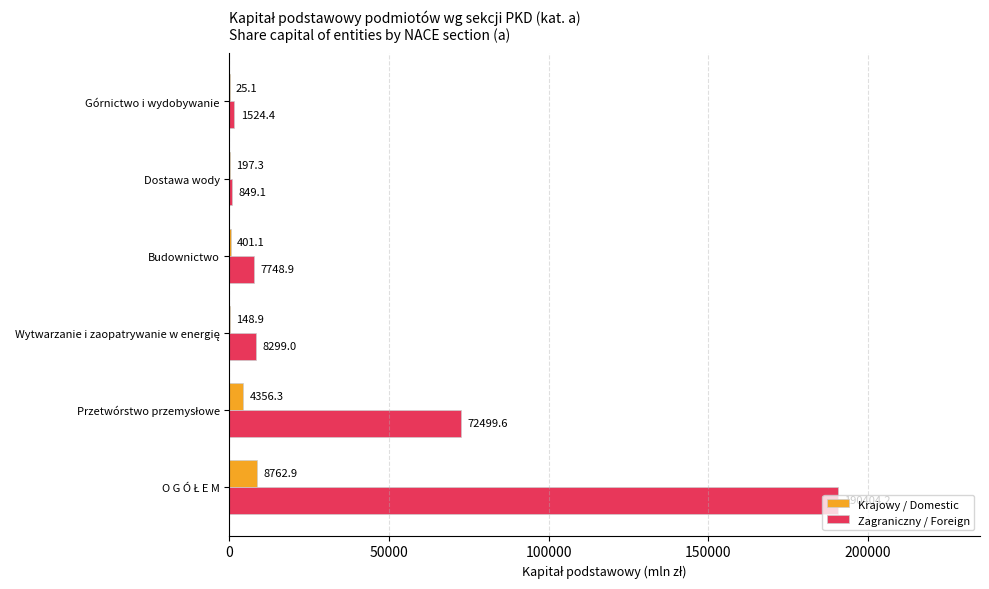

What is the approximate value of Zagraniczny / Foreign at Dostawa wody?

849.1